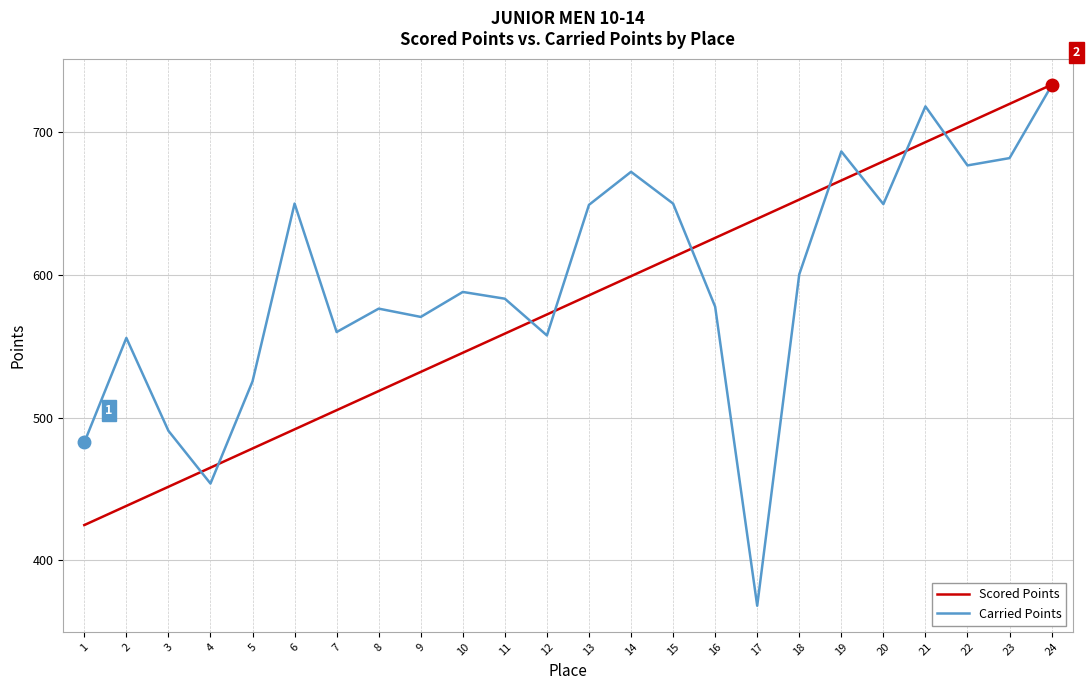

Count the number of data series in this chart.

2